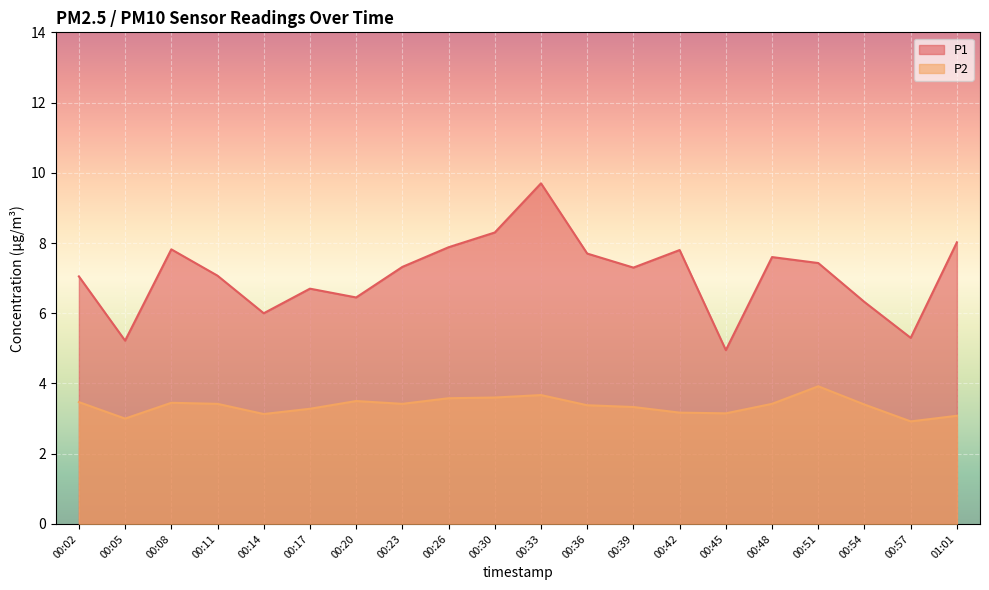

True or false: P2 has more than 1 interior local peaks.

True